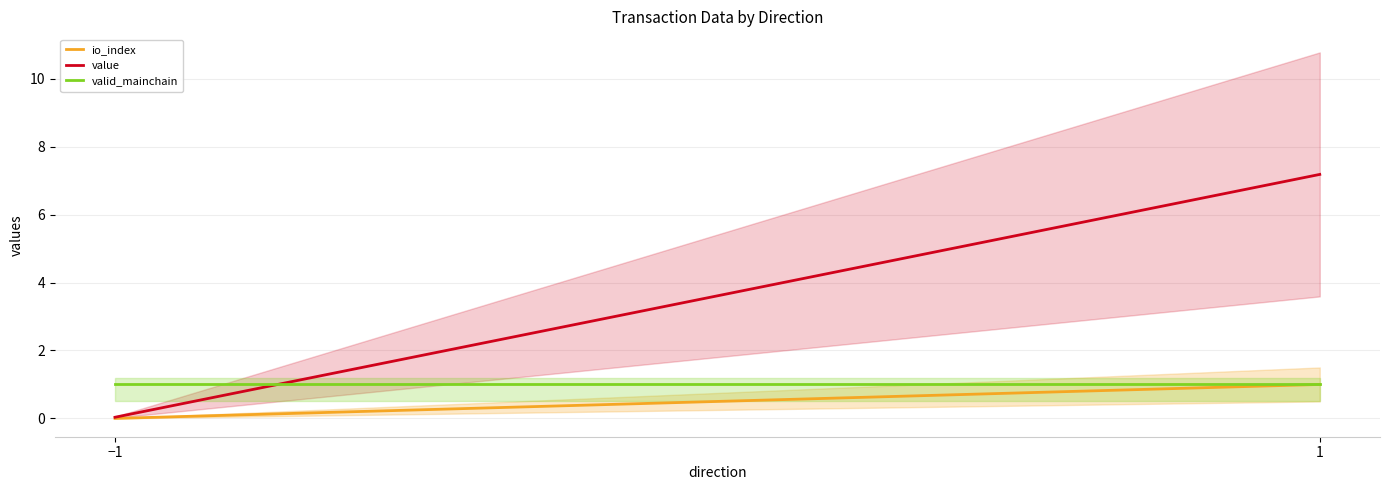

What is the total value across all series at −1?

1.0